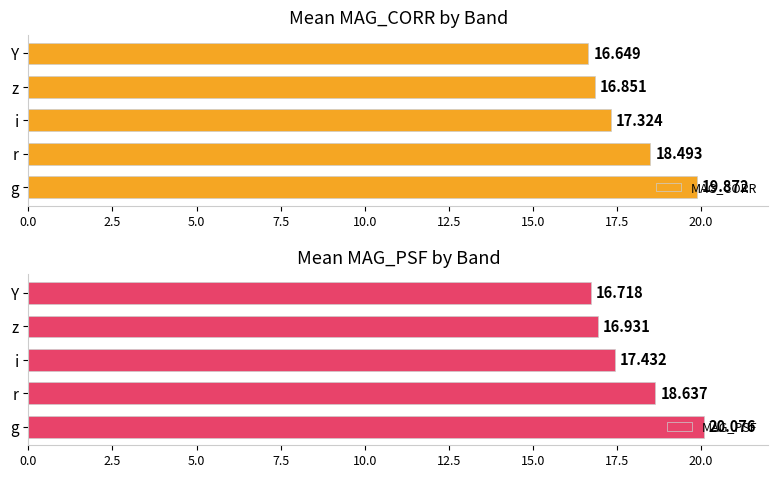

True or false: MAG_PSF has a value of 16.9 at z.

True